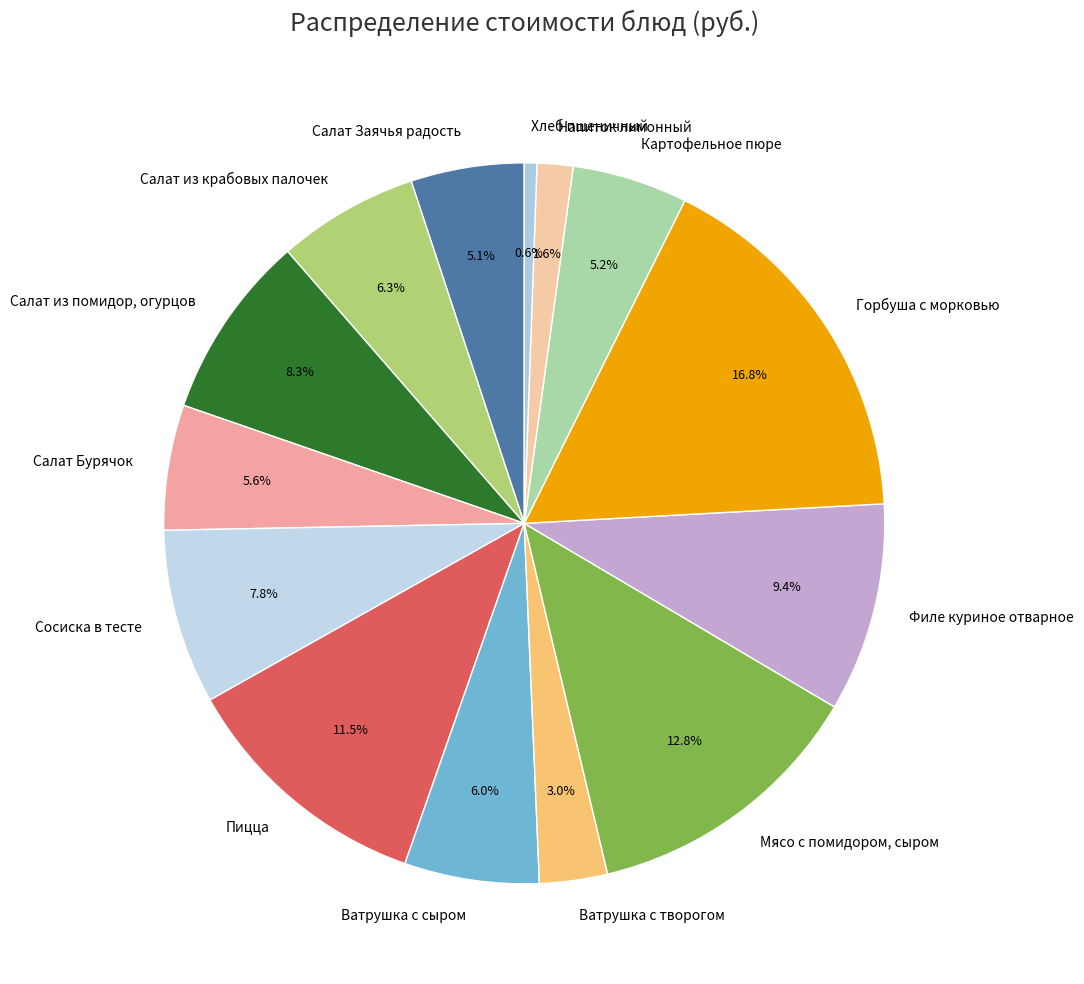

Which has a higher value, Мясо с помидором, сыром or Ватрушка с творогом?

Мясо с помидором, сыром